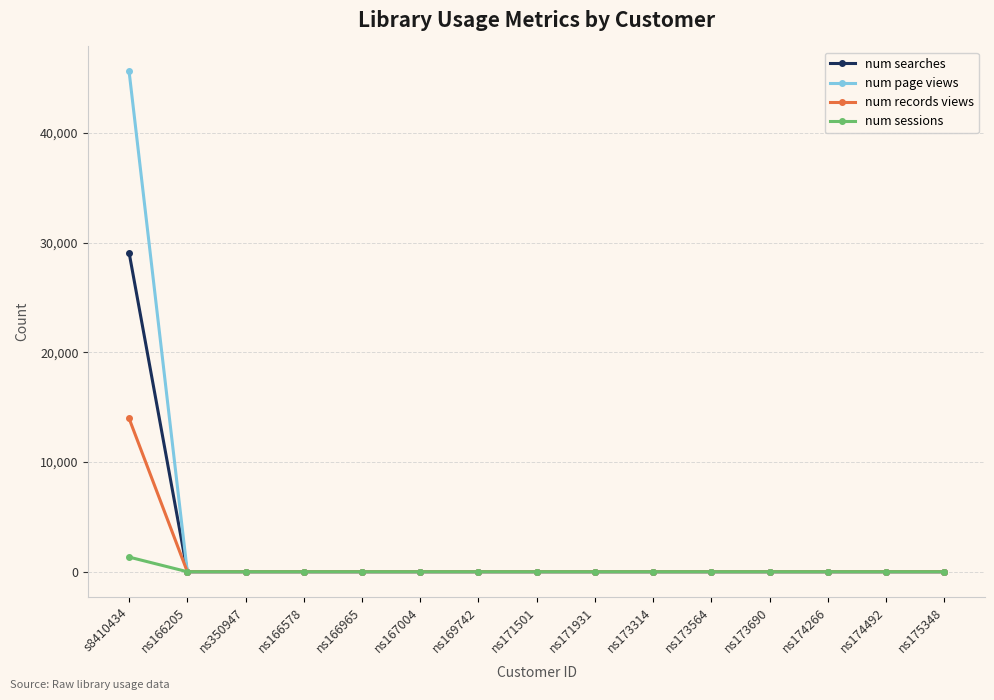

At which category does the chart reach its peak across all series?

s8410434